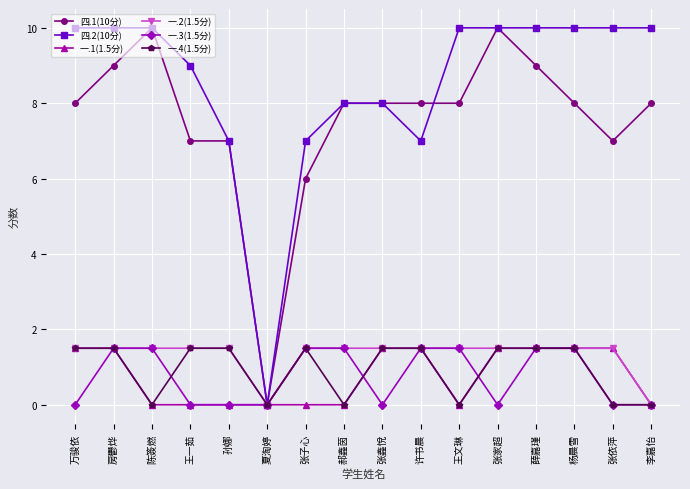

Count the number of categories in the chart.

16